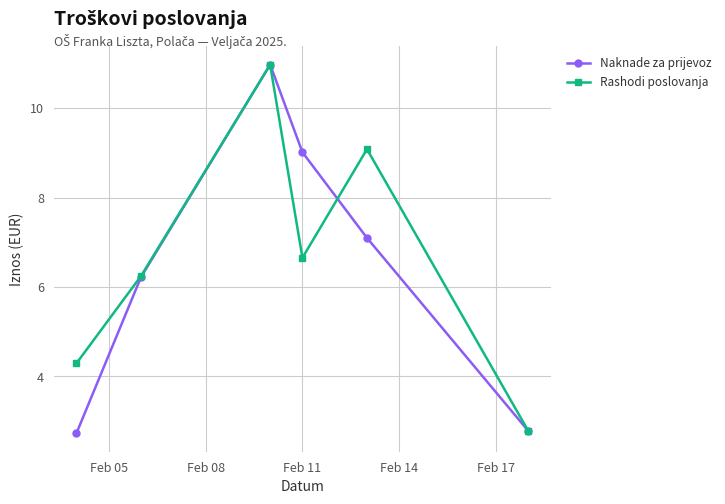

At how many categories does at least one series exceed 4?

5